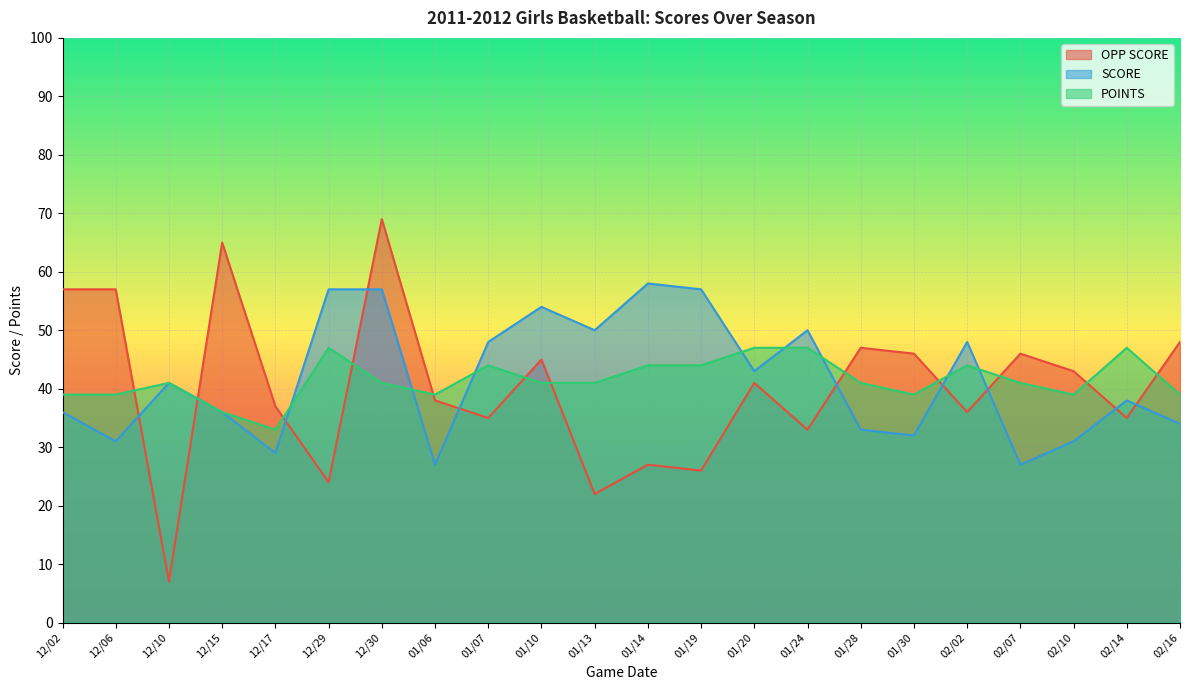

The value of SCORE at 02/16 is 34. True or false?

True